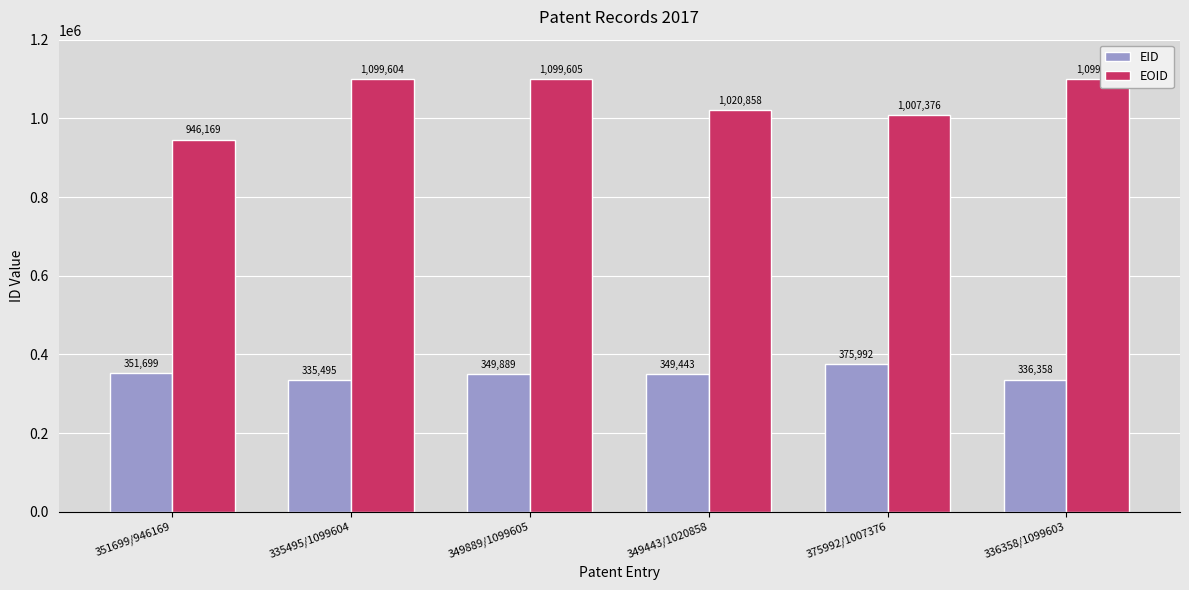

Count the number of categories in the chart.

6